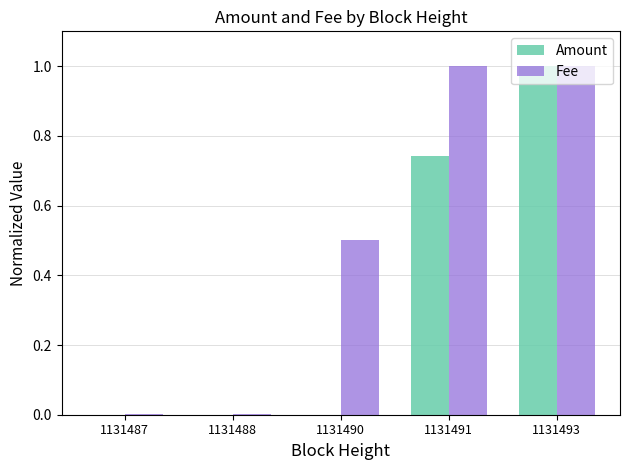

Which series has the largest total across all categories?

Fee